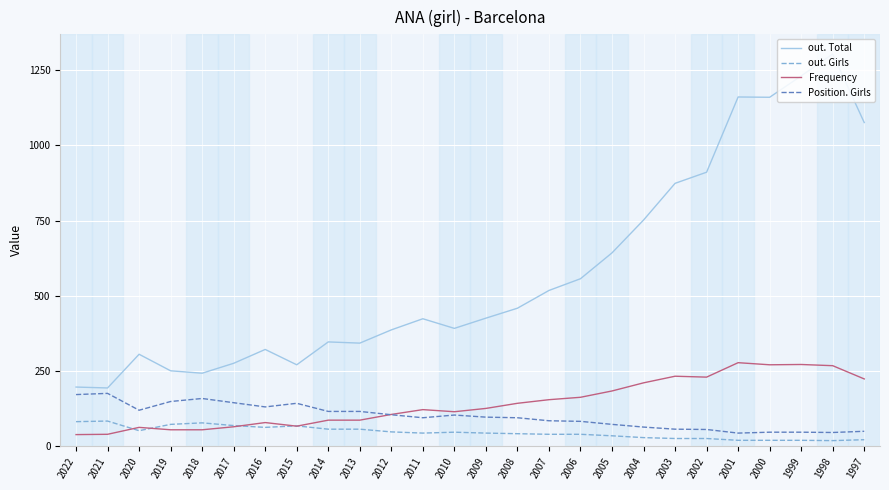

What value does the out. Girls series have at 2006?

40